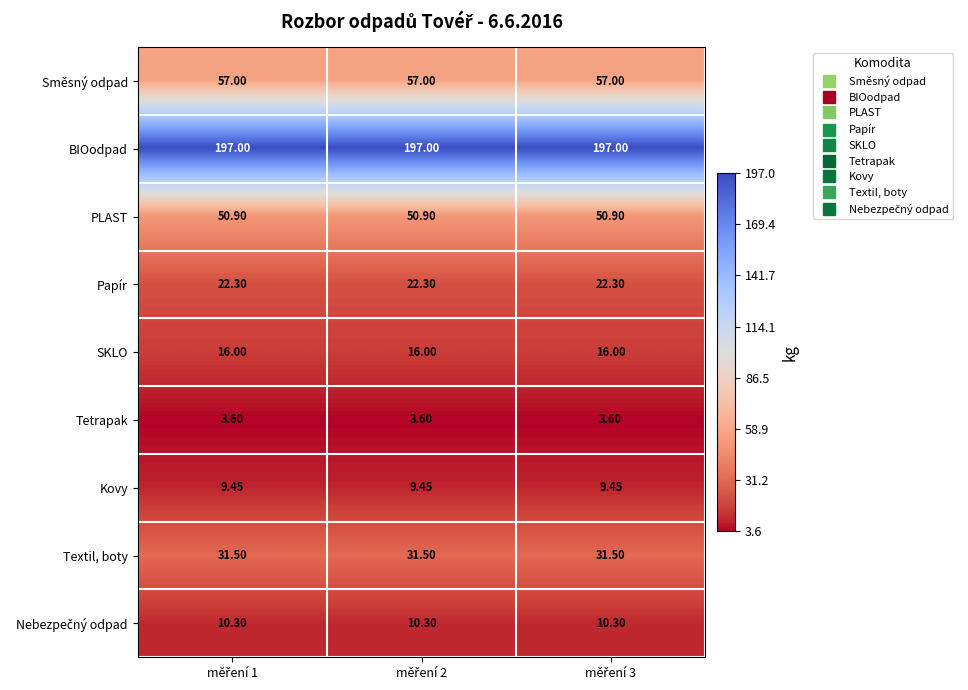

What is the greatest value displayed?

197.0